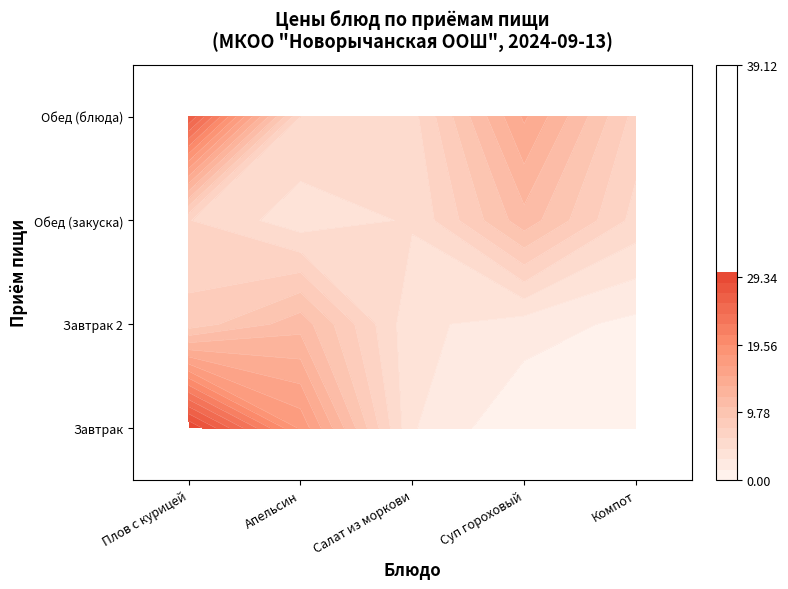

Which series has the largest range (max minus min)?

Плов с курицей (Завтрак)